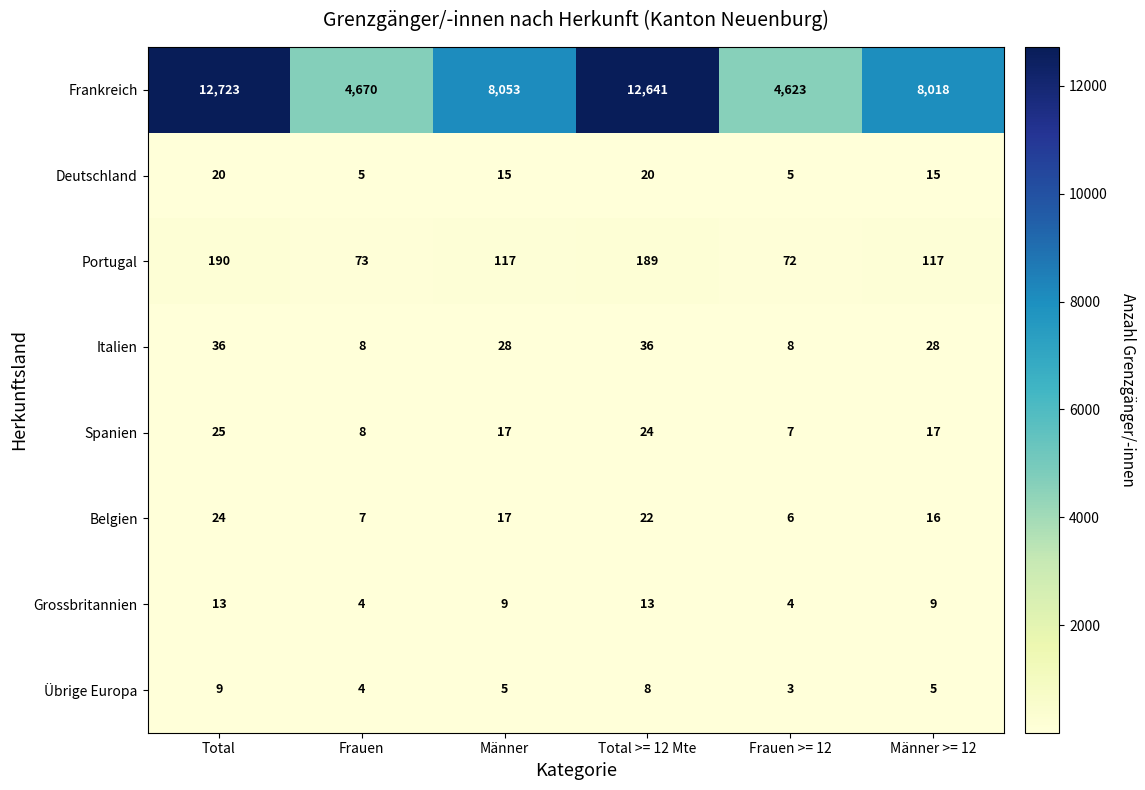

Rank the series at Frauen >= 12 from lowest to highest value.

Übrige Europa, Grossbritannien, Deutschland, Belgien, Spanien, Italien, Portugal, Frankreich